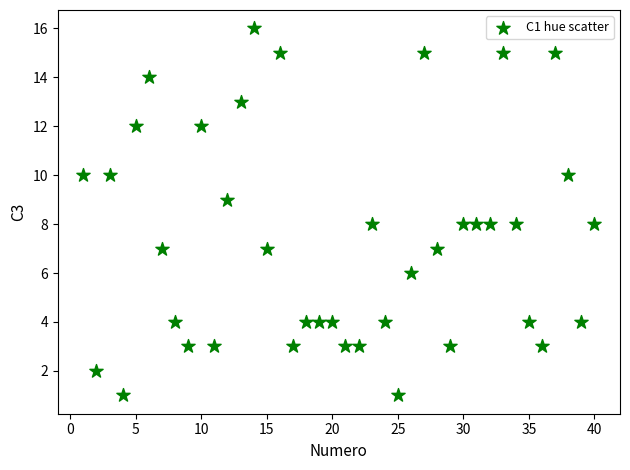

What is the range of Y values (max minus min)?

15